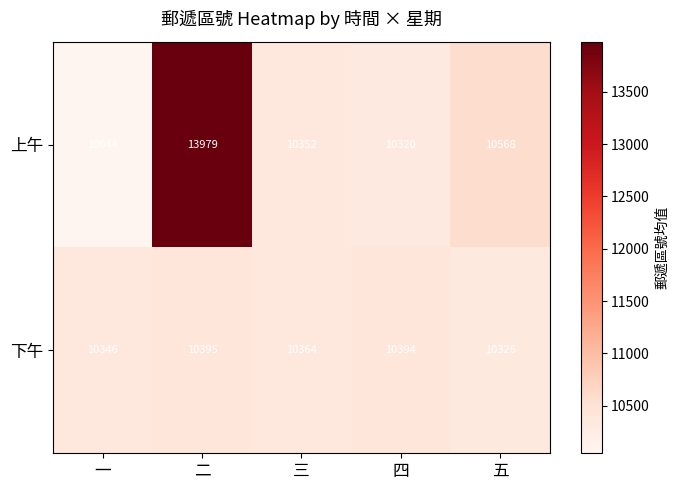

The 上午 series shows 10320 at 四. True or false?

True